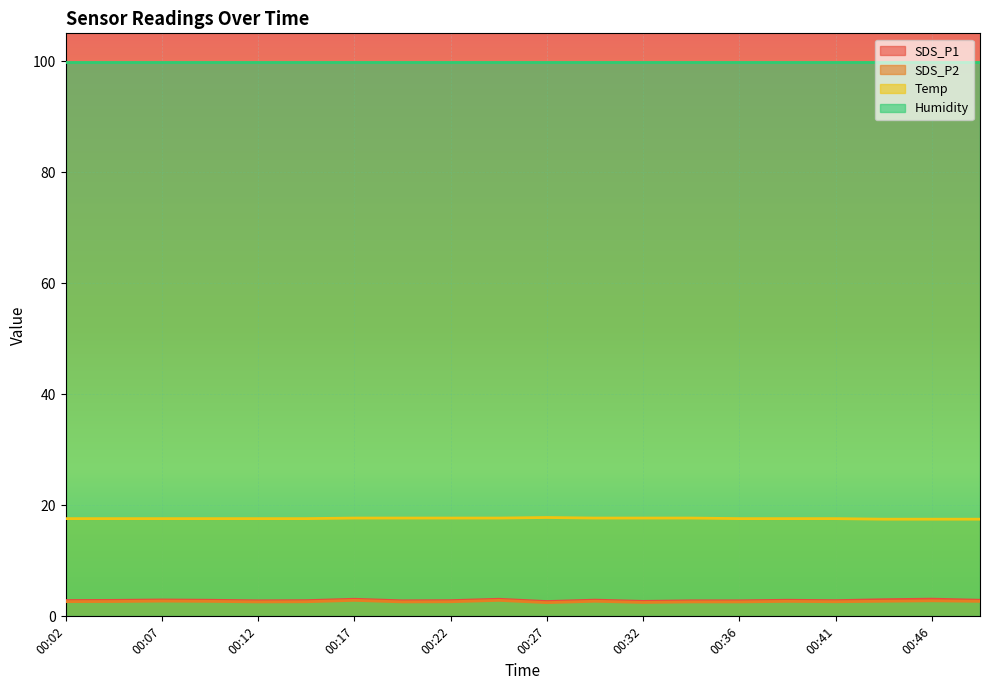

Which series has the largest total across all categories?

Humidity